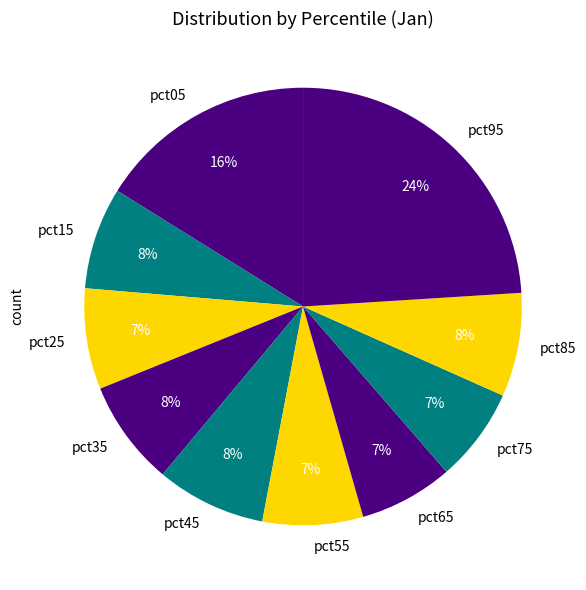

Is the sum of pct85 and pct05 greater than half?

No